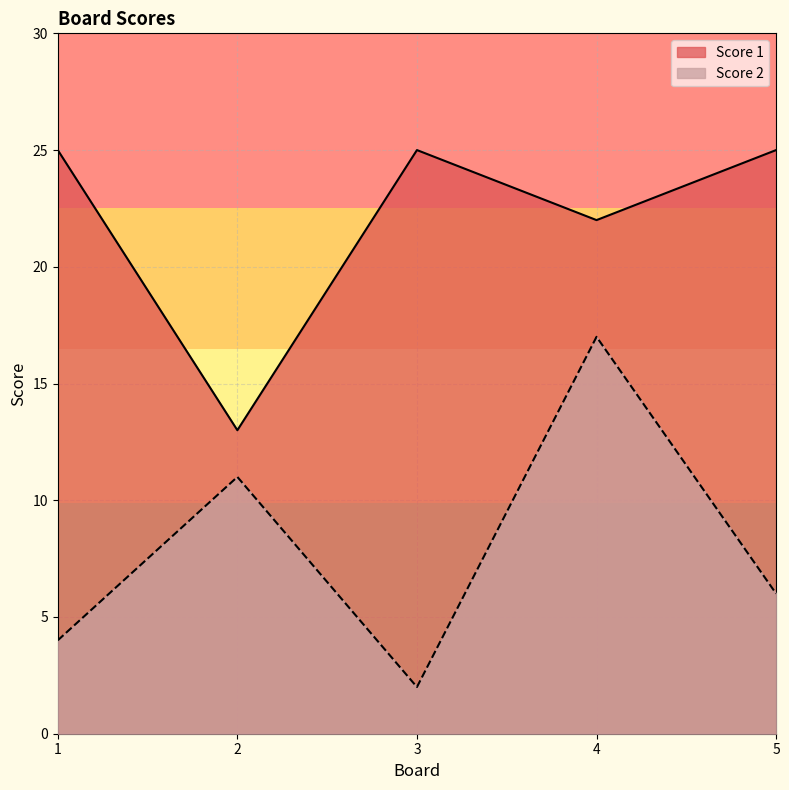

List the labels in order of Score 2 value, smallest first.

3, 1, 5, 2, 4